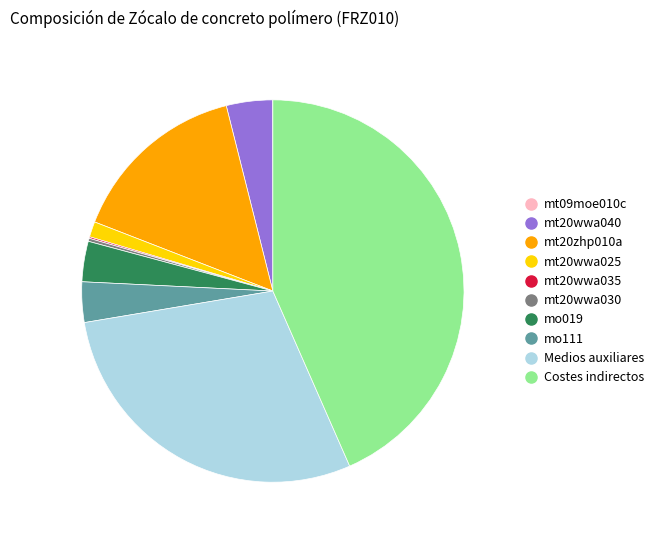

Which slice is the largest?

Costes indirectos